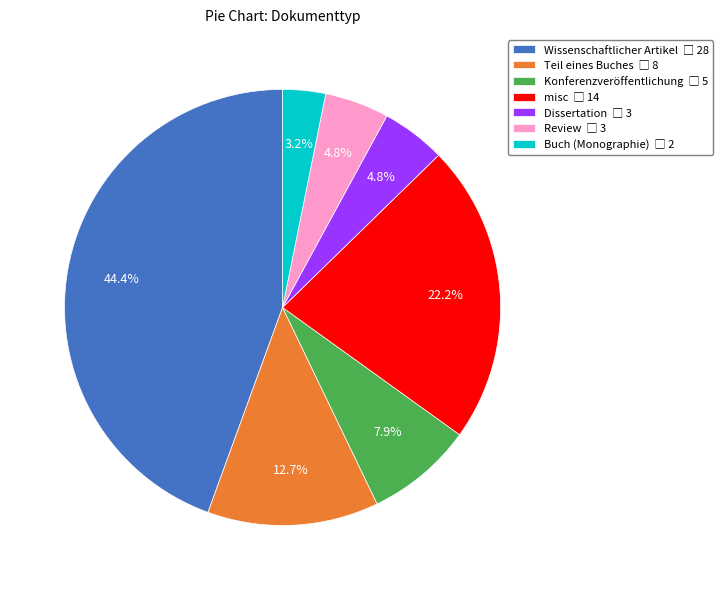

Which slice is the largest?

Wissenschaftlicher Artikel